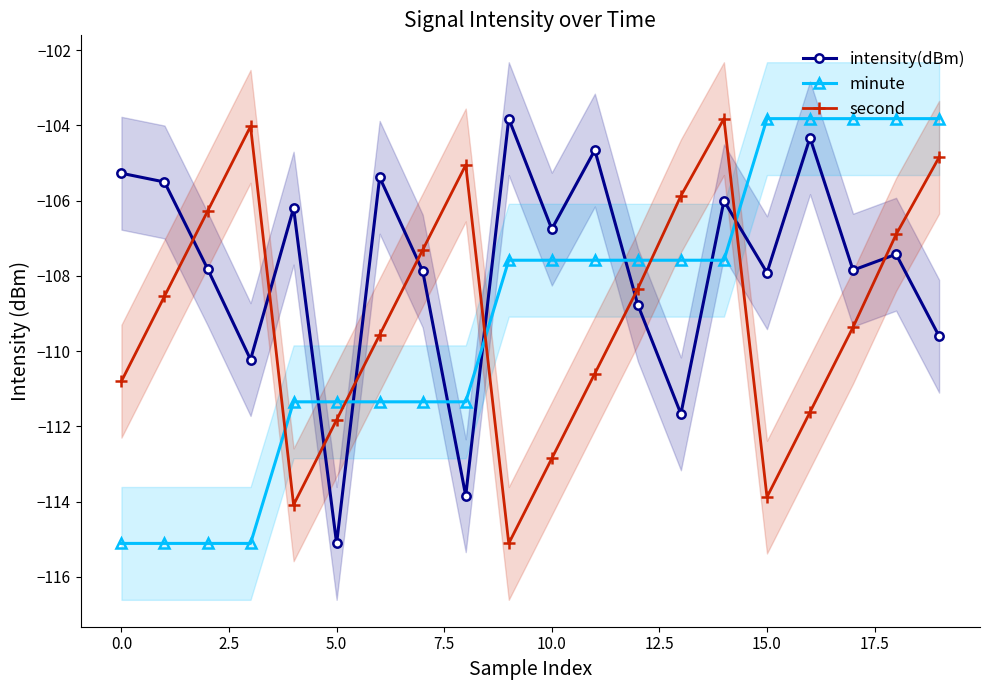

True or false: intensity(dBm) has more than 0 points higher than both neighbors.

True